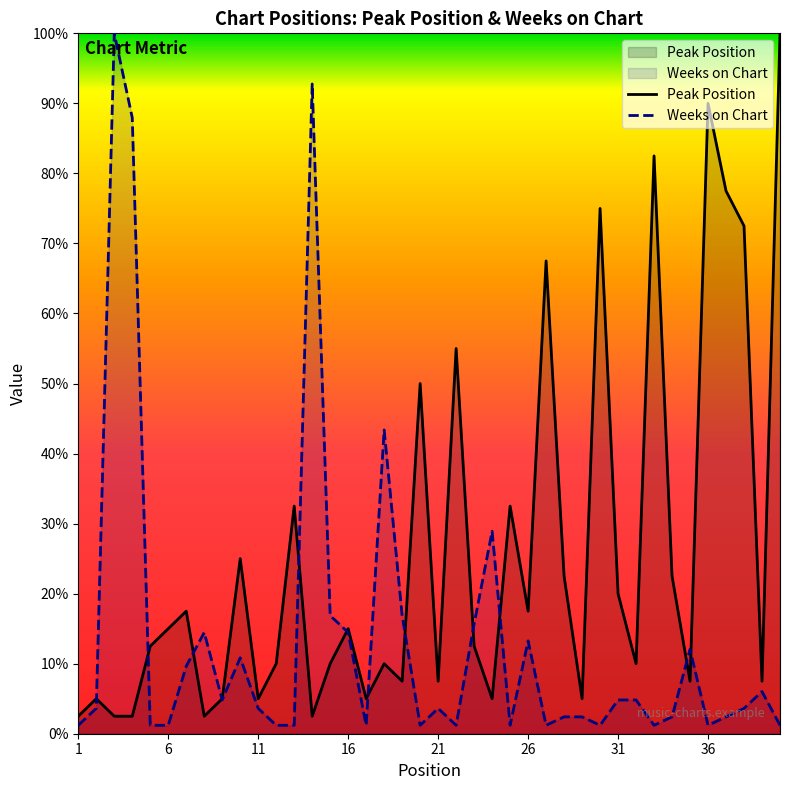

The value of Peak Position at 16 is 9.4. True or false?

False